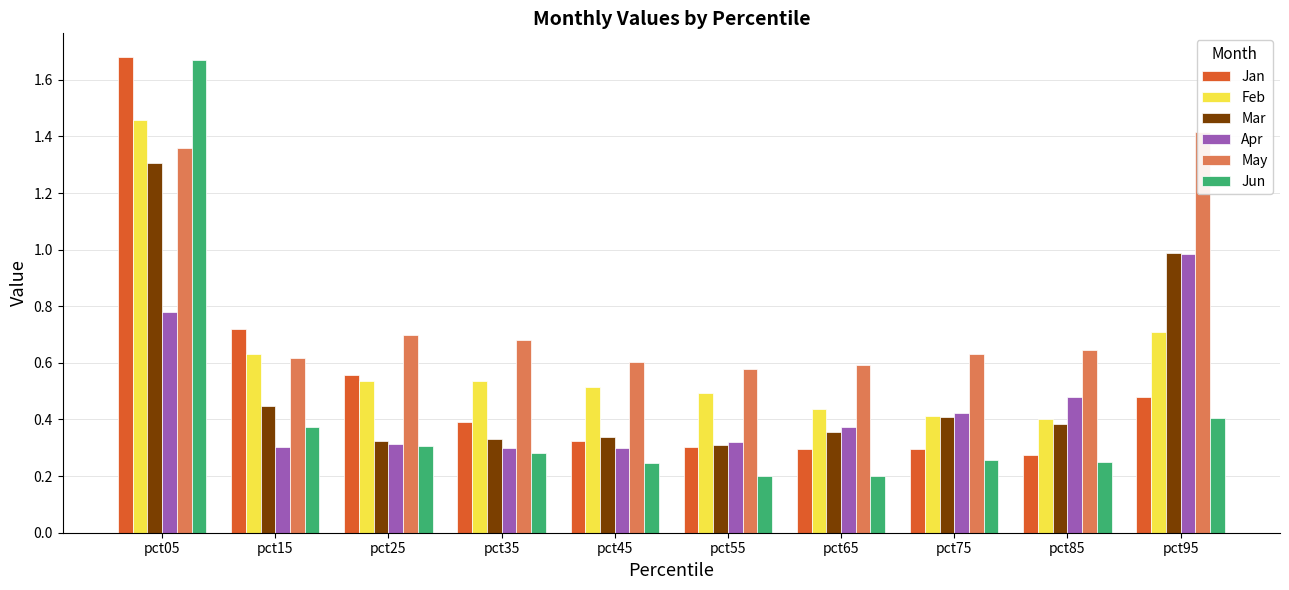

What is the sum of the Apr values at pct65 and pct25?

0.7